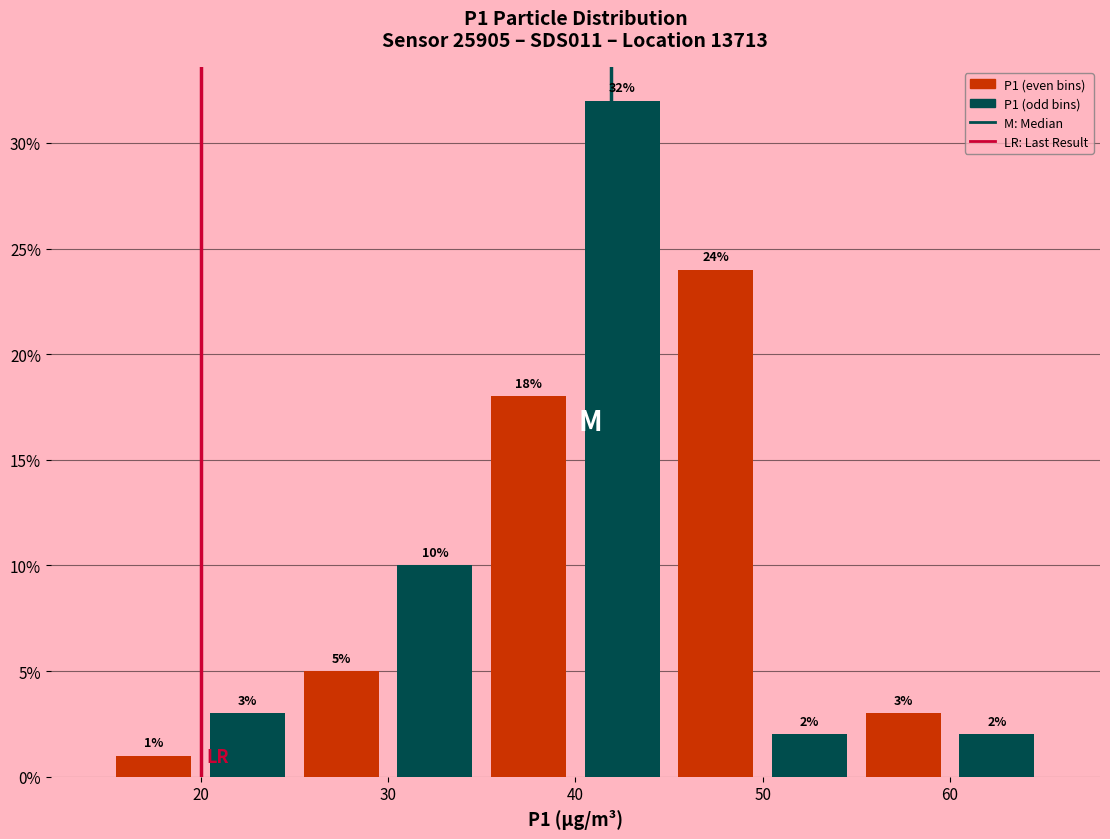

Over which range of the x-axis is the bar tallest?

40 to 45